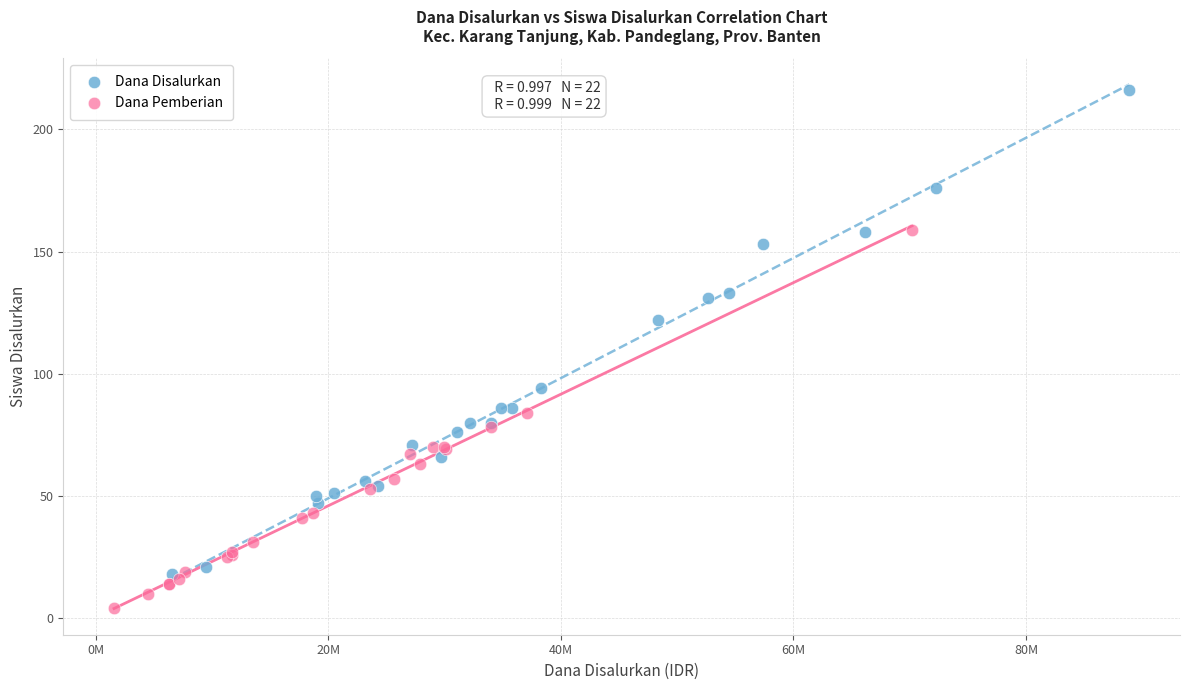

Which series reaches the maximum Y coordinate?

Dana Disalurkan